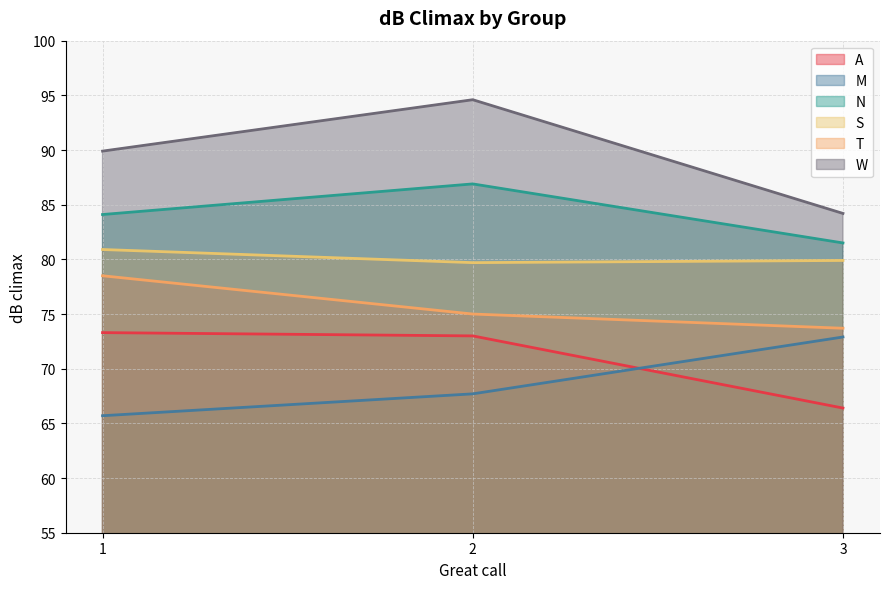

What are all the series names shown in the legend?

A, M, N, S, T, W